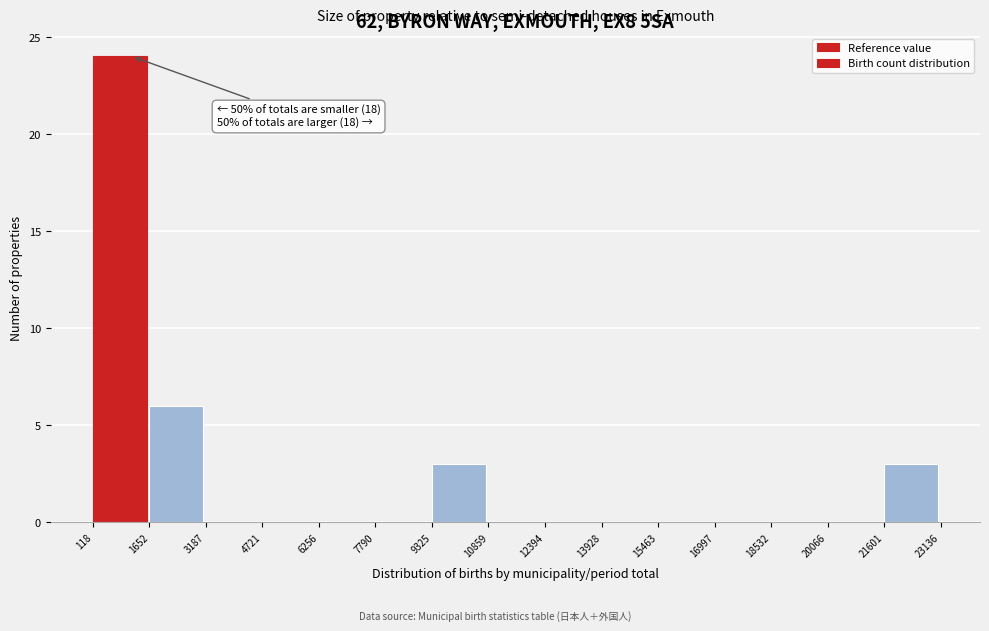

Which range on the x-axis has the tallest bar?

118 to 1652